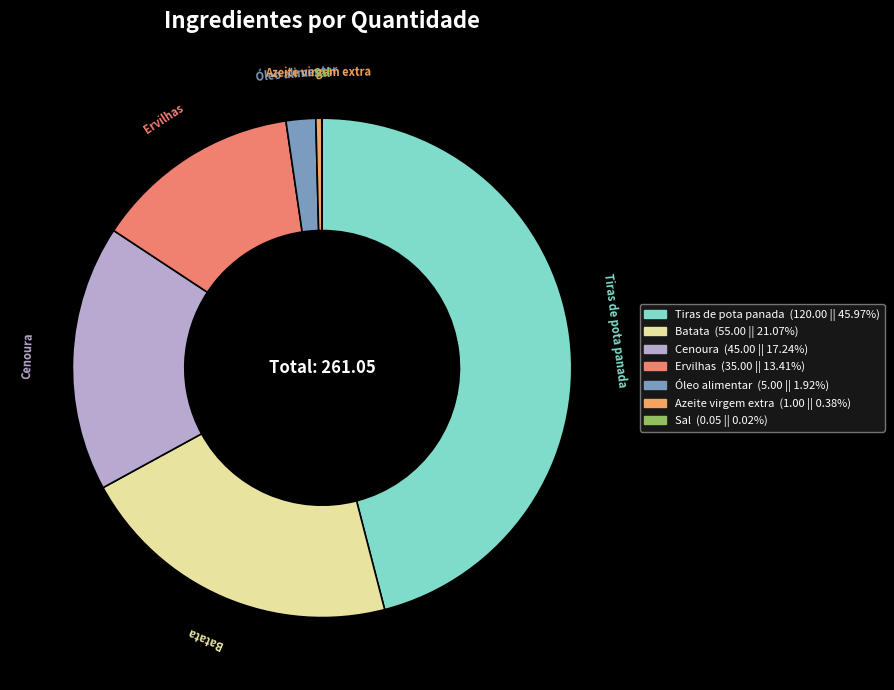

Is the sum of Batata and Azeite virgem extra greater than half?

No